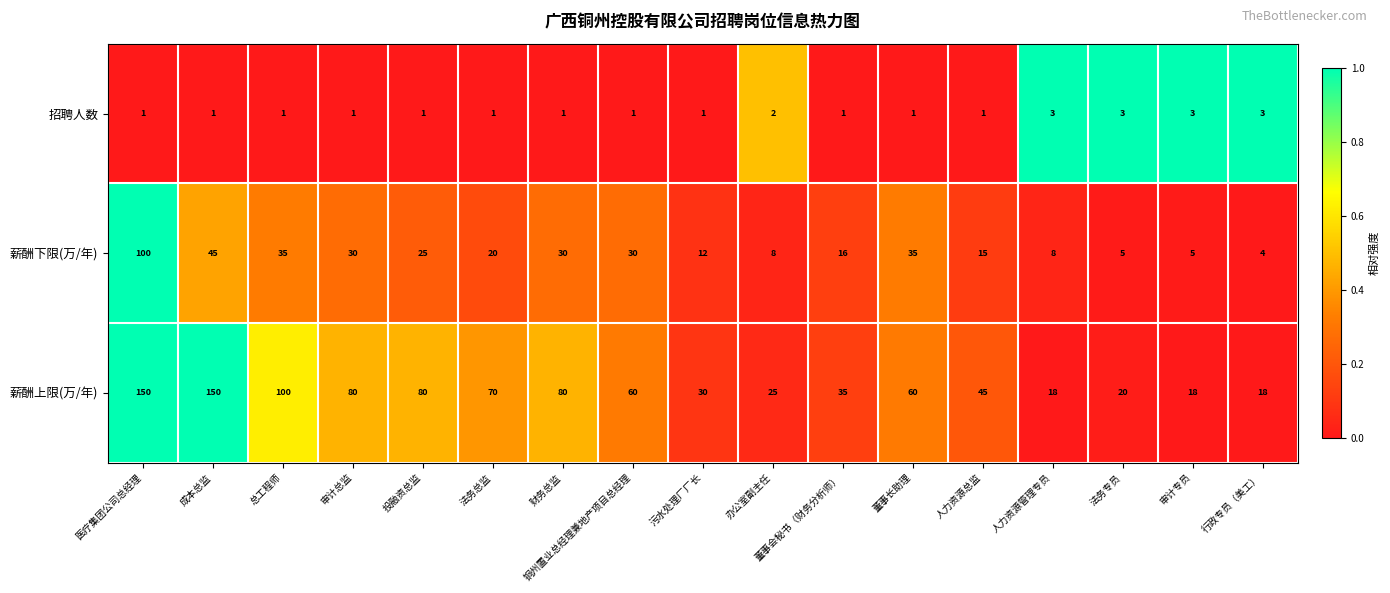

List the series in order of their overall mean, lowest first.

招聘人数, 薪酬下限(万/年), 薪酬上限(万/年)